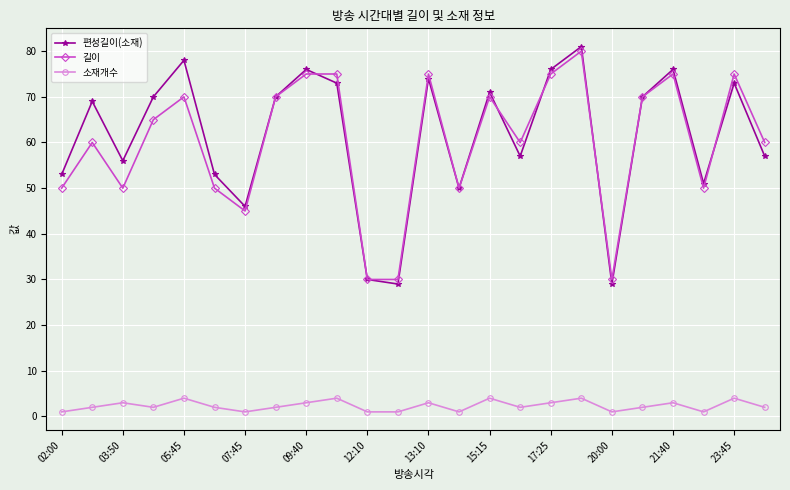

True or false: 편성길이(소재) and 소재개수 intersect in this chart.

False